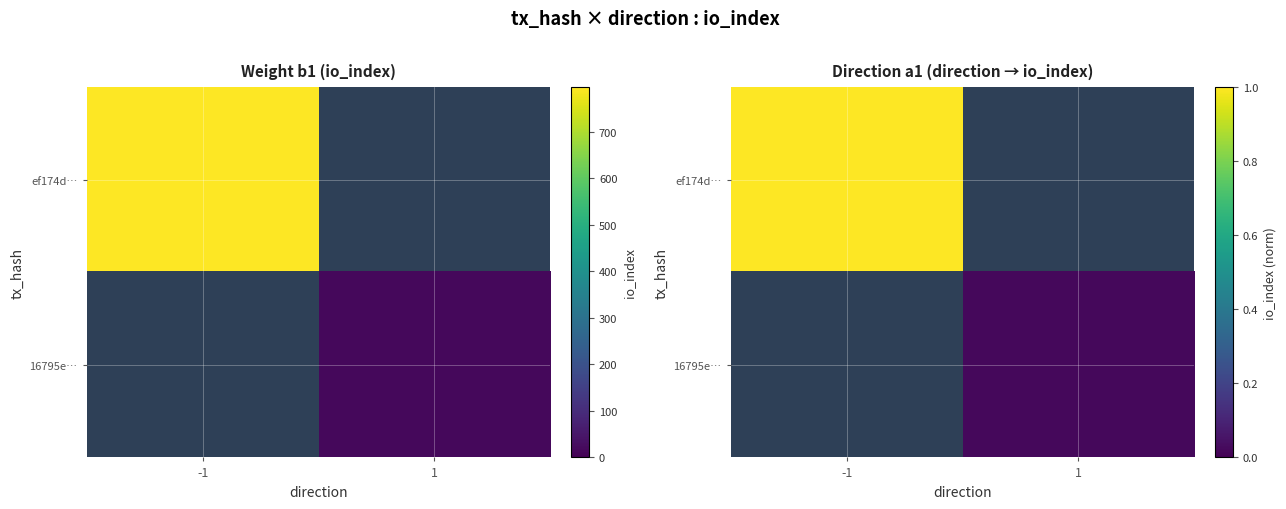

Rank the series by their average value, from highest to lowest.

ef174d…, 16795e…